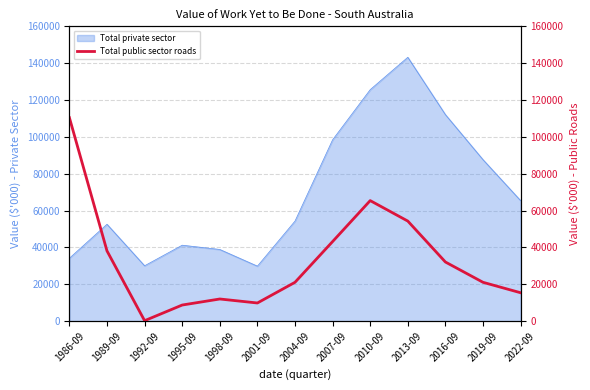

True or false: the data shows 98 at 1992-09.

False